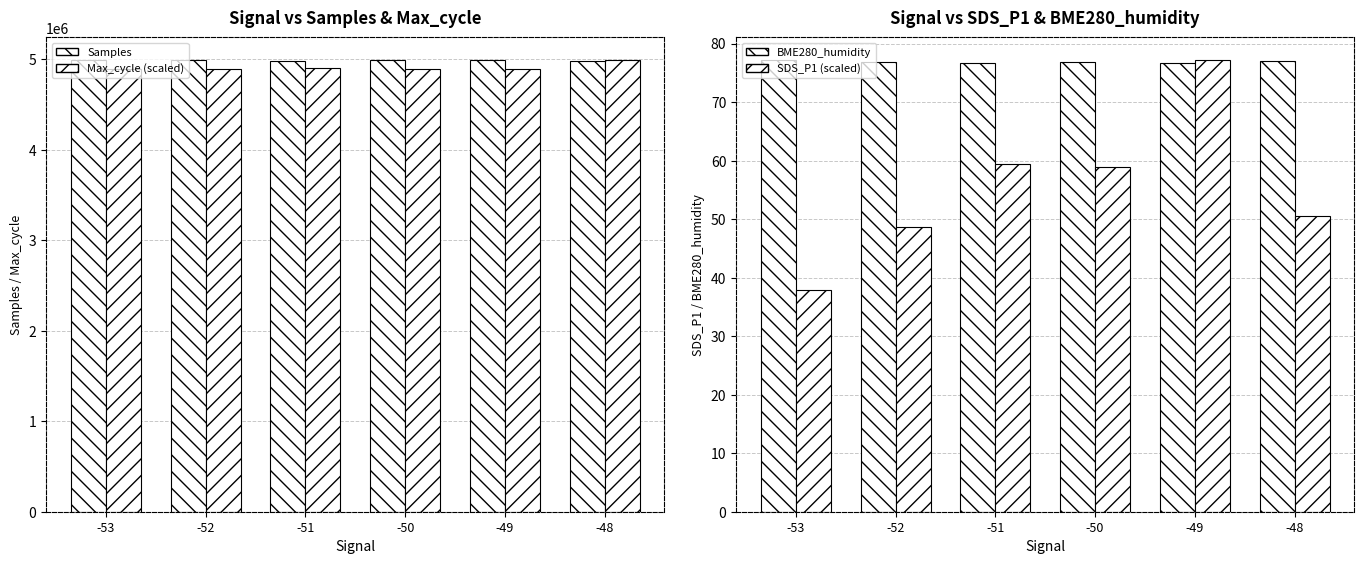

At which label is BME280_humidity closest to 76?

-51